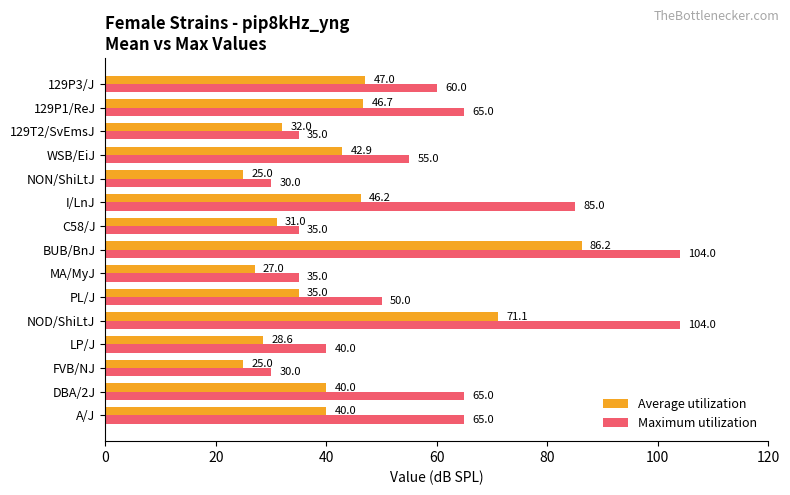

How many series are shown in this chart?

2